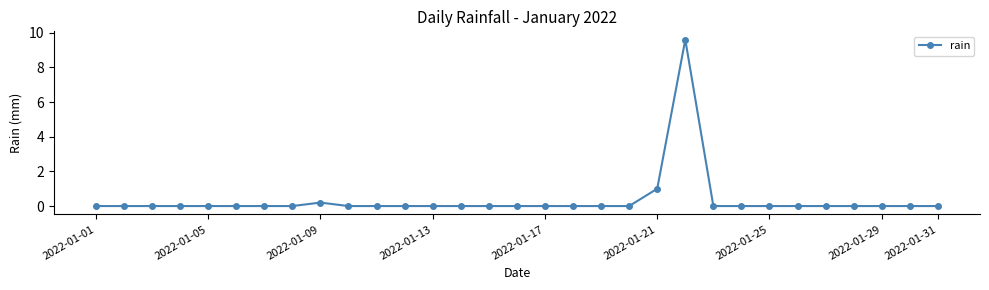

What is the average value?

0.3